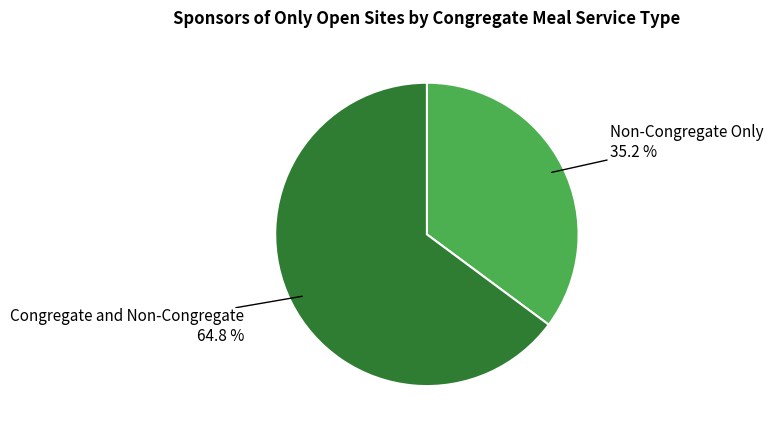

Is there a majority slice in this chart?

Yes